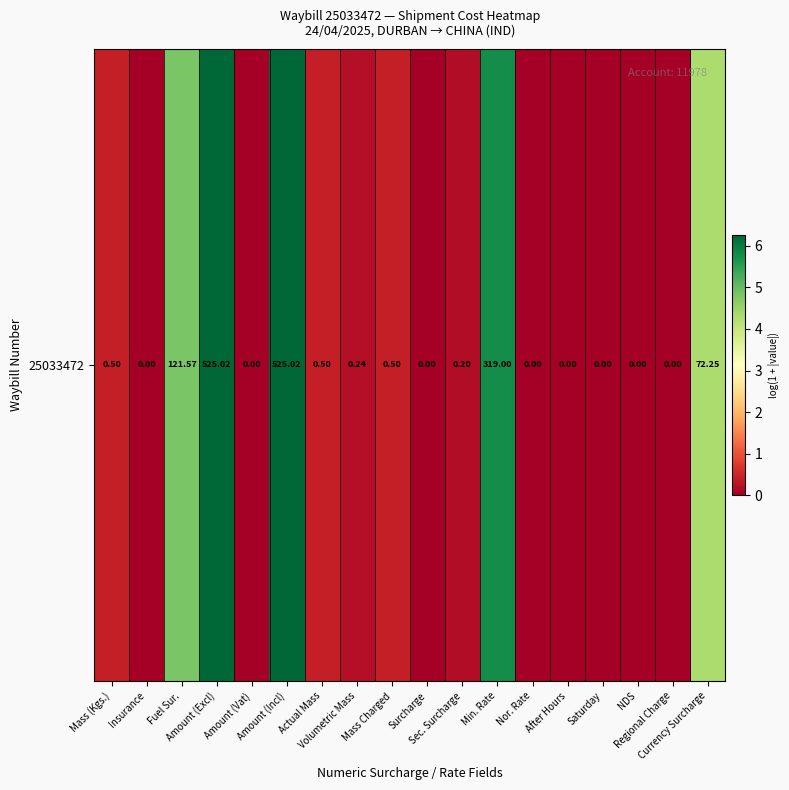

How many values exceed 0?

10